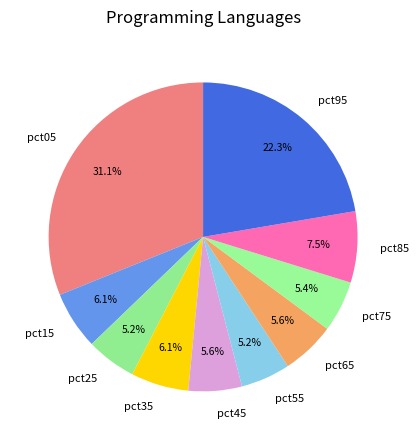

Does pct45 account for over 50% of the chart?

No